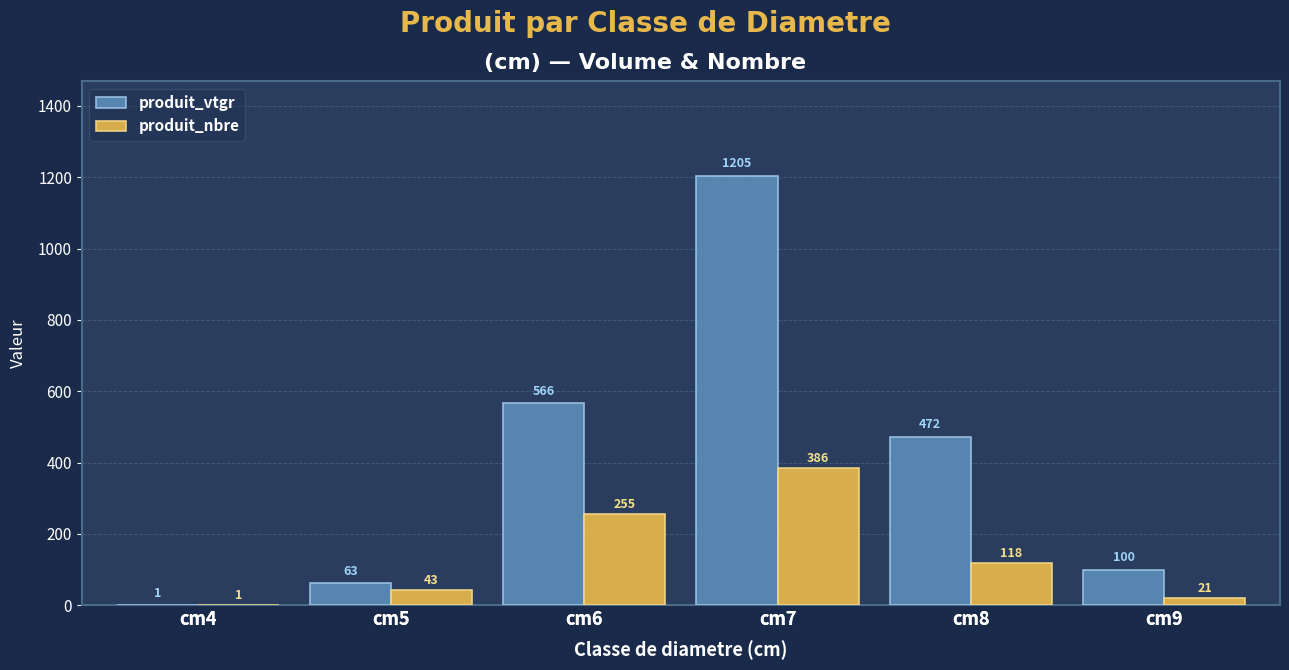

Which series changed the most between cm6 and cm9?

produit_vtgr